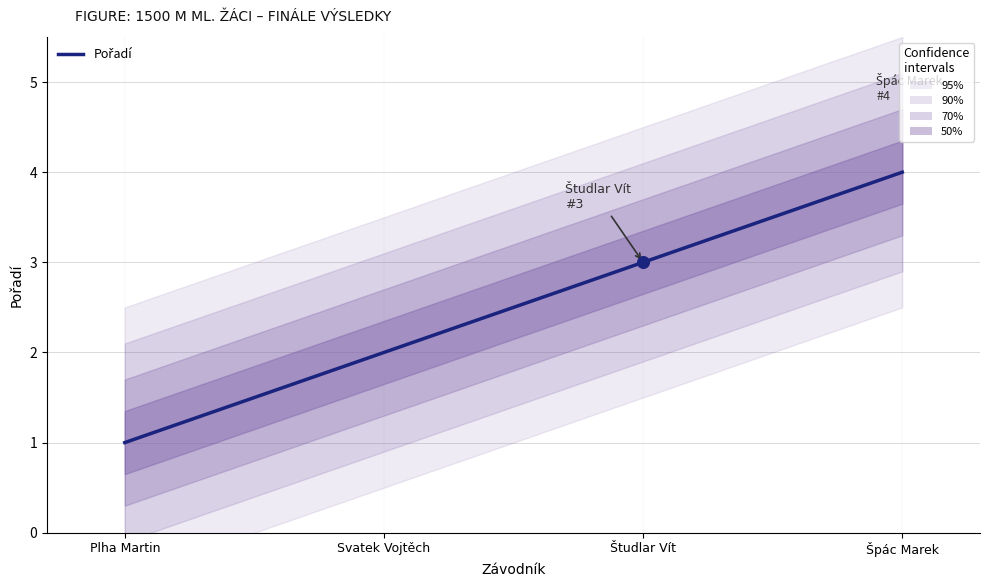

Approximately how many times larger is the value at Svatek Vojtěch compared to Študlar Vít?

0.7